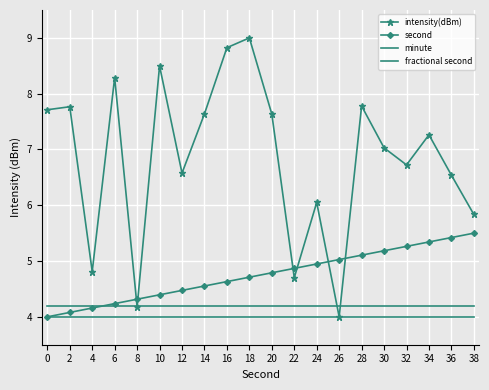

Count the number of data series in this chart.

4